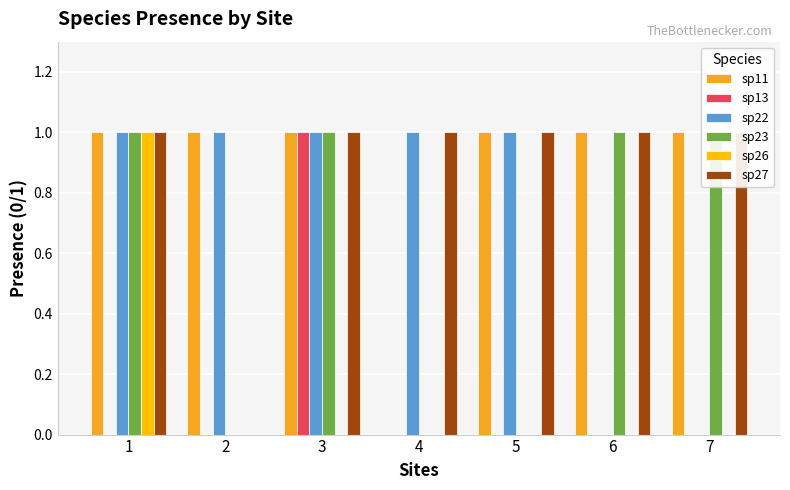

Reading left to right, list all the values displayed in this chart.

sp11: 1=1	2=1	3=1	4=0	5=1	6=1	7=1
sp13: 1=0	2=0	3=1	4=0	5=0	6=0	7=0
sp22: 1=1	2=1	3=1	4=1	5=1	6=0	7=0
sp23: 1=1	2=0	3=1	4=0	5=0	6=1	7=1
sp26: 1=1	2=0	3=0	4=0	5=0	6=0	7=0
sp27: 1=1	2=0	3=1	4=1	5=1	6=1	7=1